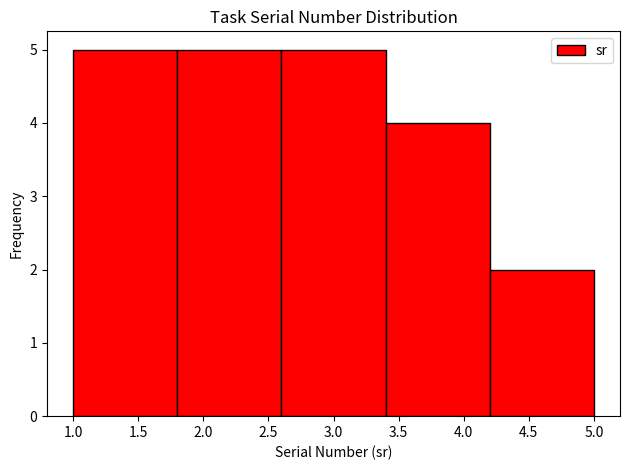

How tall is the bar that spans 1.8 to 2.6 on the x-axis? The values are not printed on the chart, so give them approximately, as read against the axis.

5